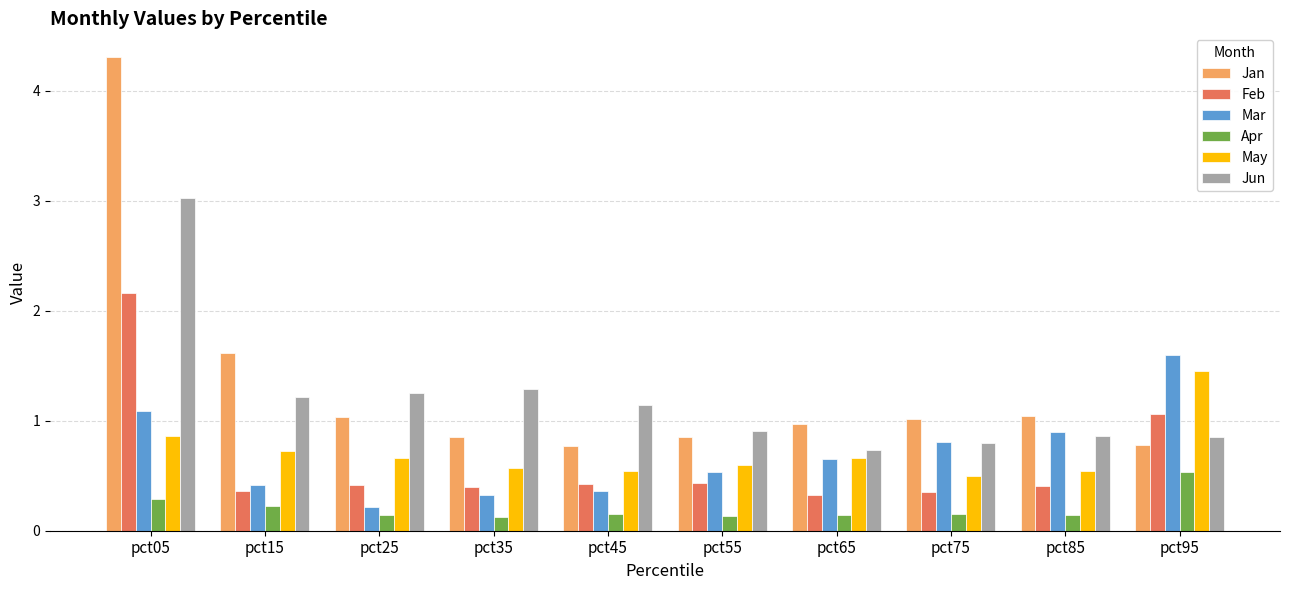

How many bars are there in each group?

6